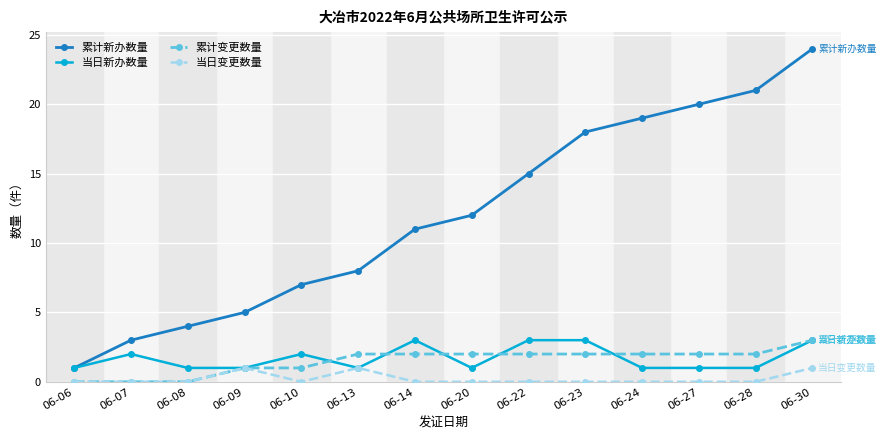

What is the sum of the 累计变更数量 values at 06-13 and 06-28?

4